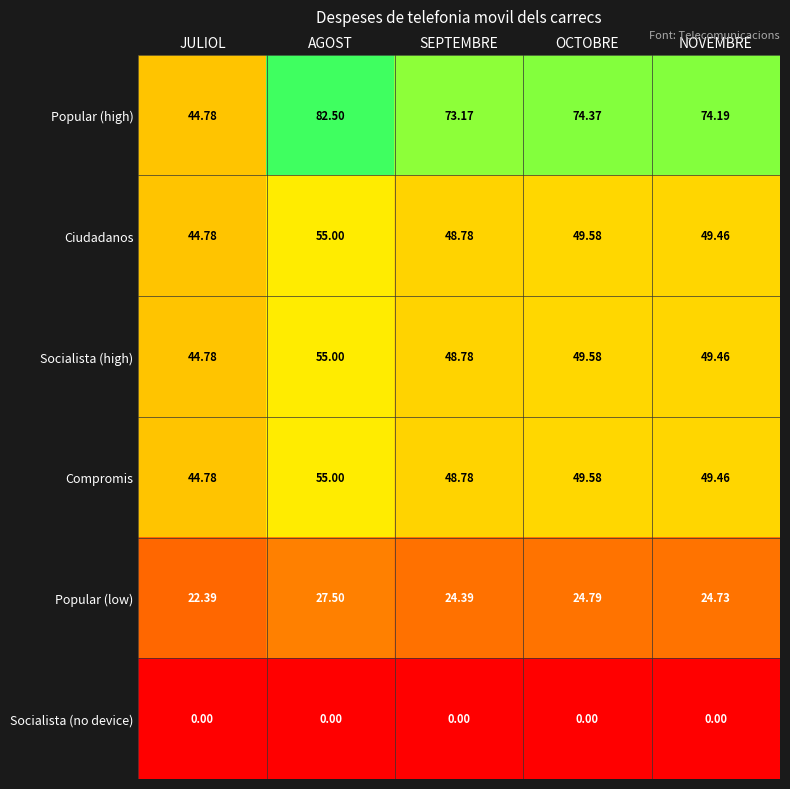

Where does the Popular (high) series first go above 74?

AGOST